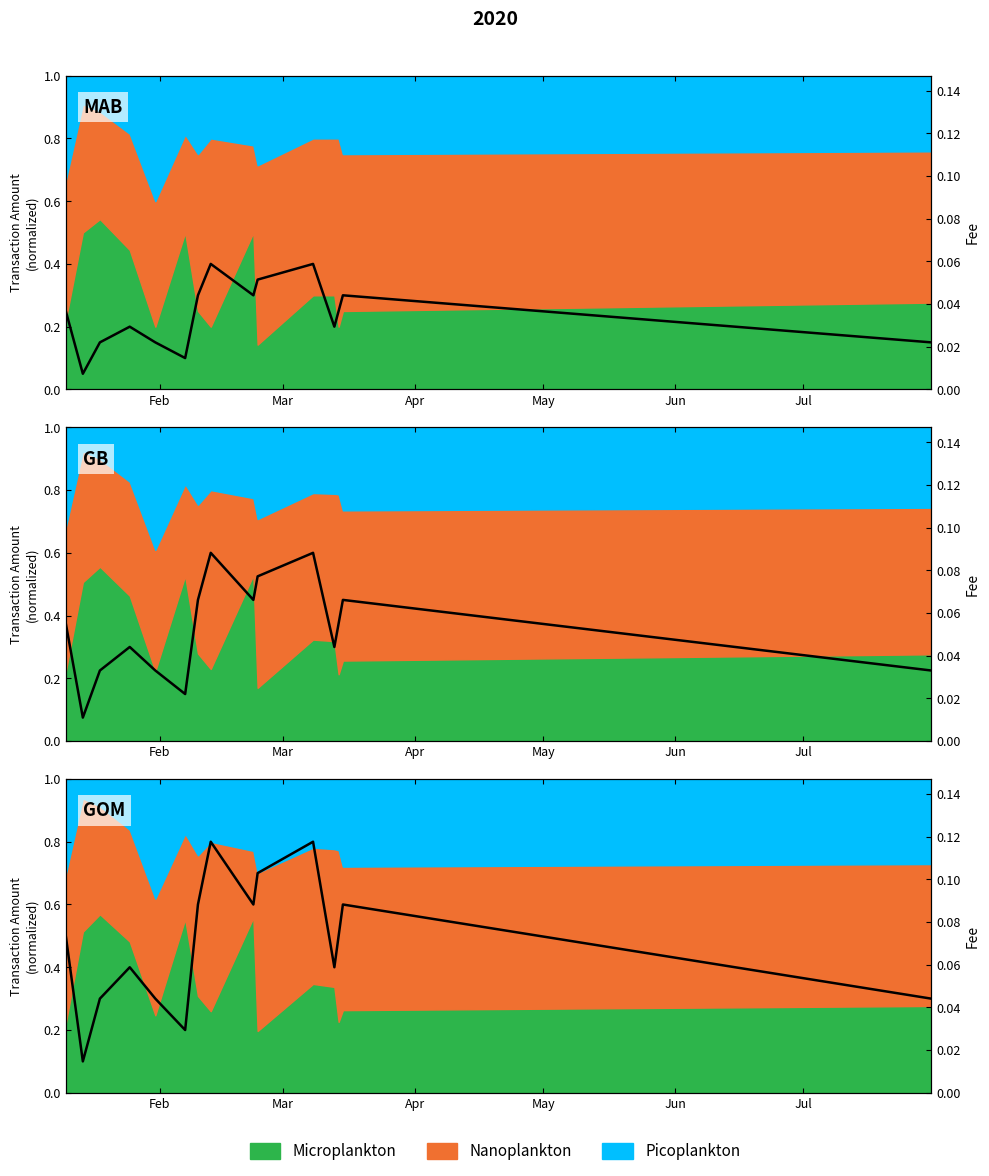

Where is the data nearest to the value 0?

Mar